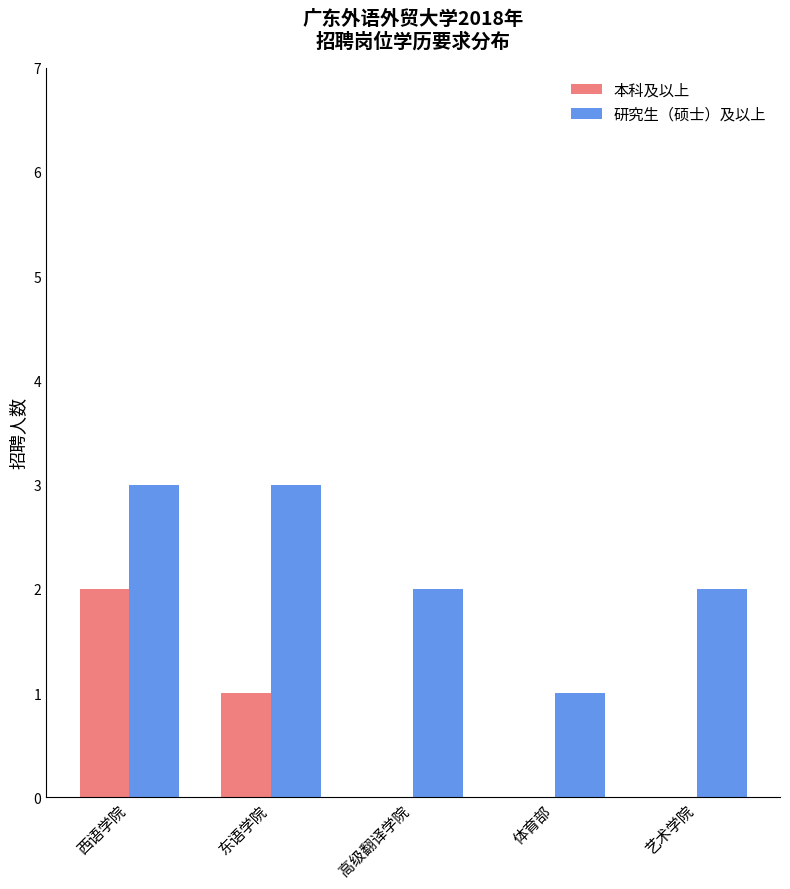

Reading left to right, extract all data points from this chart.

本科及以上: 西语学院=2	东语学院=1	高级翻译学院=0	体育部=0	艺术学院=0
研究生（硕士）及以上: 西语学院=3	东语学院=3	高级翻译学院=2	体育部=1	艺术学院=2